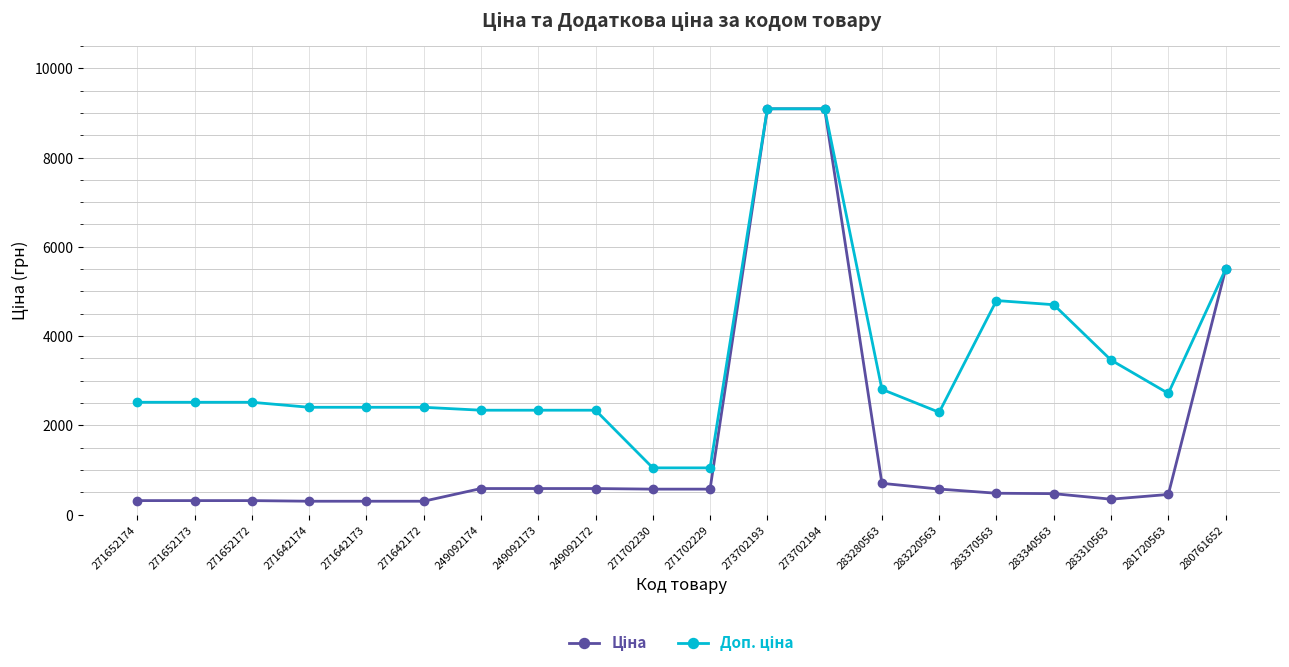

What is the maximum value shown in the chart?

9092.0